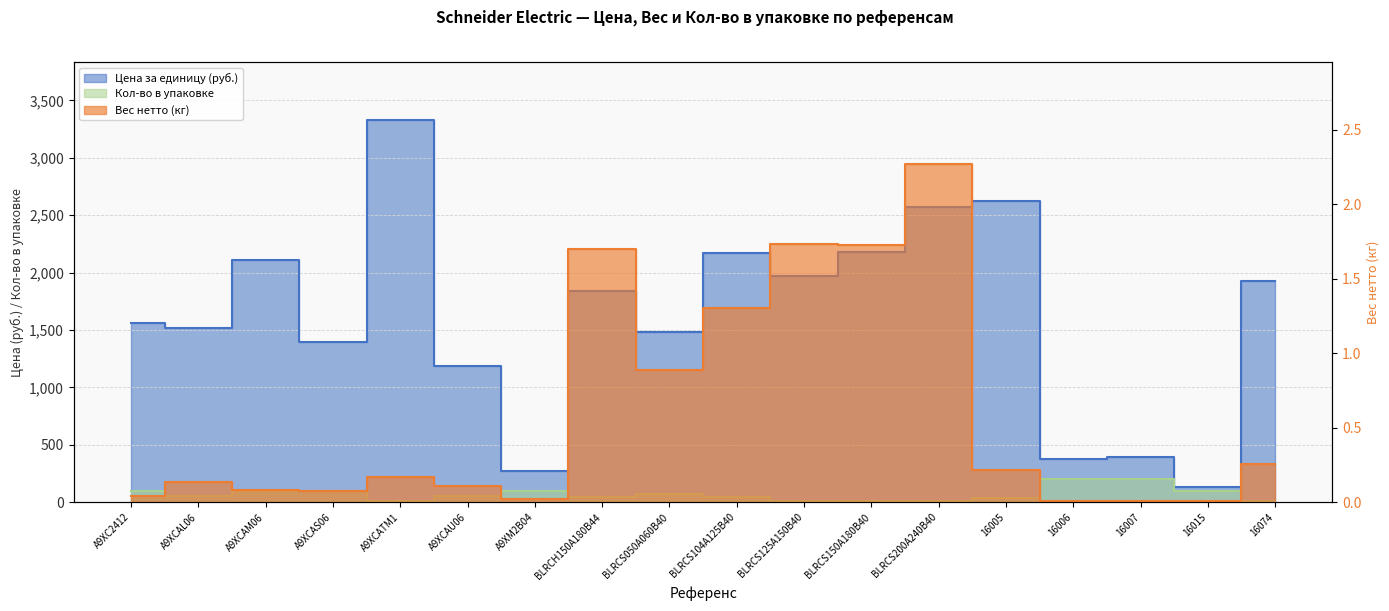

True or false: Вес нетто (кг) and Кол-во в упаковке intersect in this chart.

False